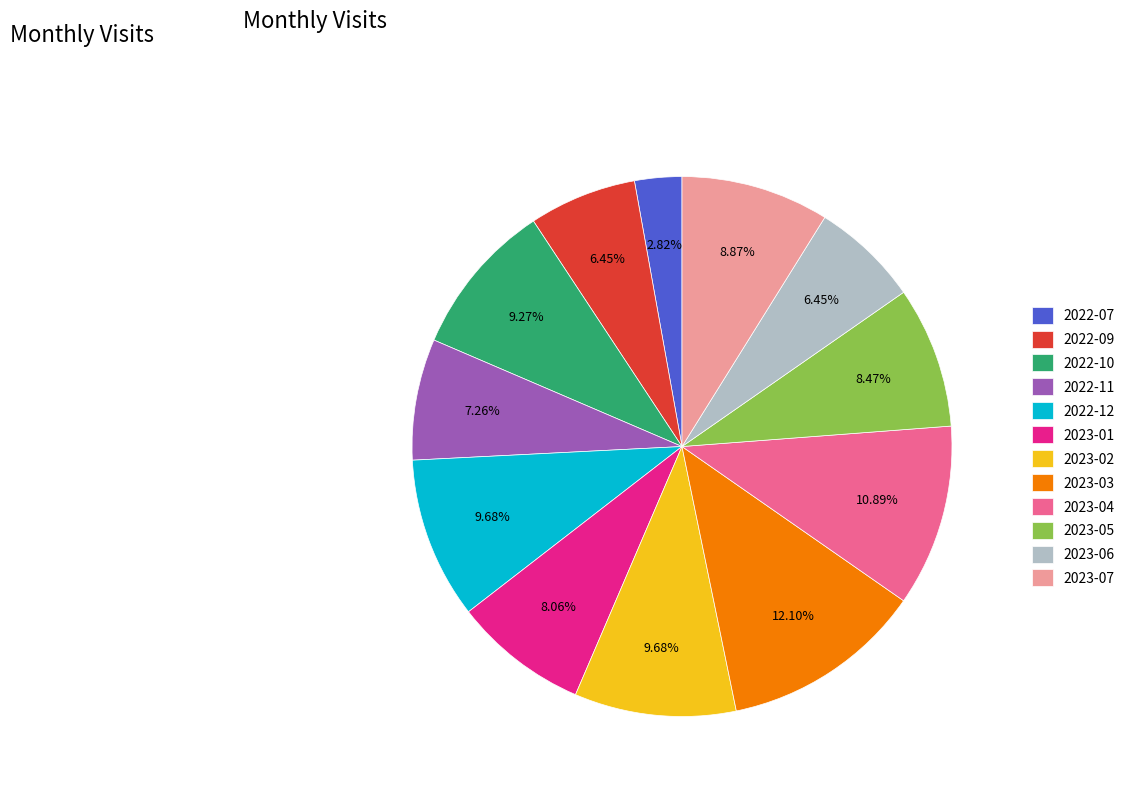

To the nearest percent, what portion does 2022-12 represent?

10%